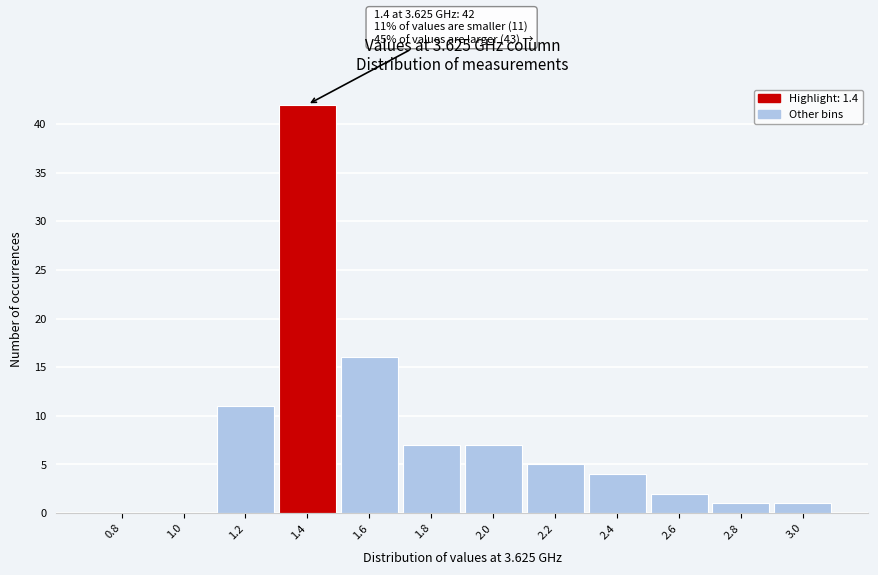

Reading left to right, transcribe all the data shown in this chart.

0.8=0	1.0=0	1.2=11	1.4=42	1.6=16	1.8=7	2.0=7	2.2=5	2.4=4	2.6=2	2.8=1	3.0=1